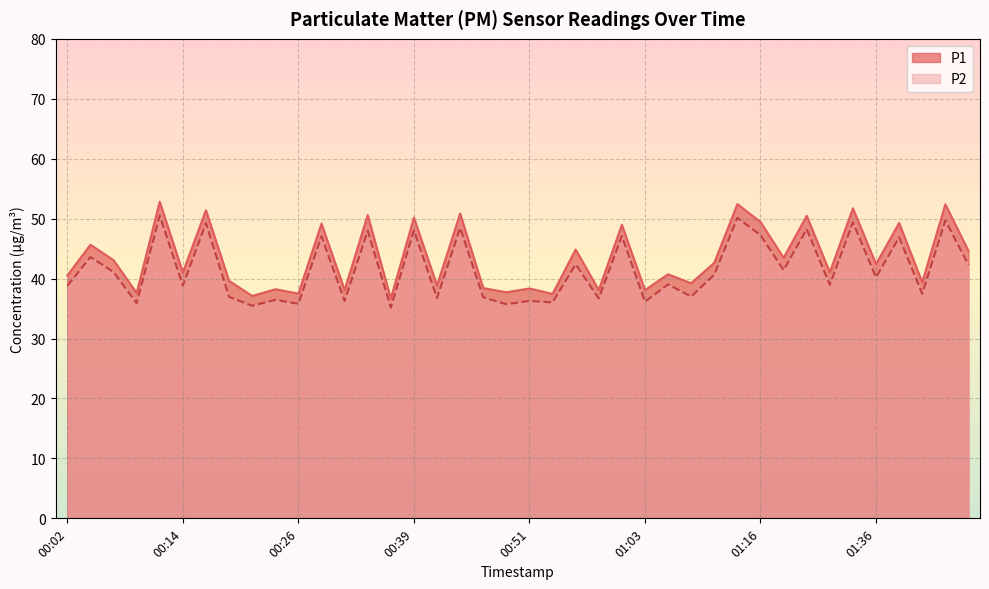

List the series in order of their overall mean, highest first.

P1, P2